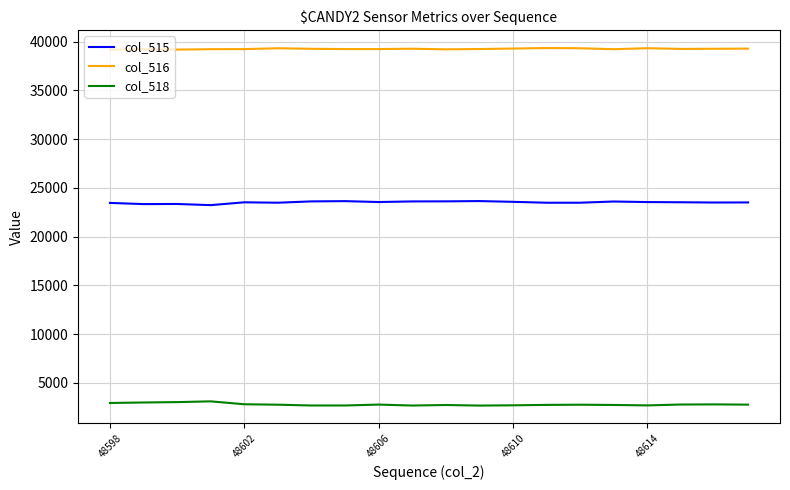

True or false: col_518 and col_515 cross at least once.

False